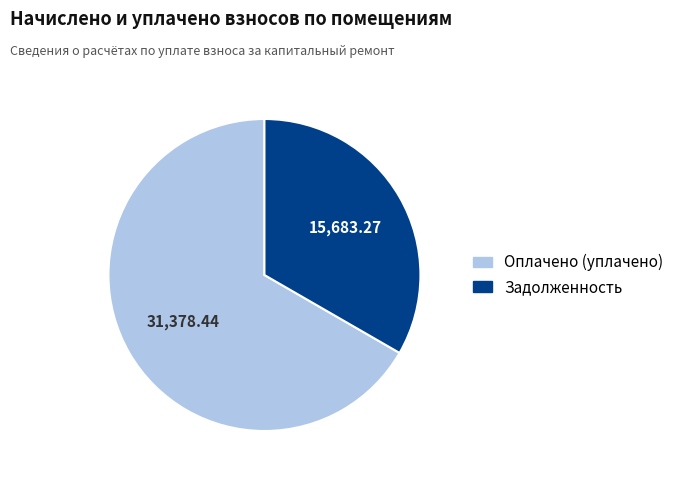

Is there any slice that represents more than half of the pie?

Yes